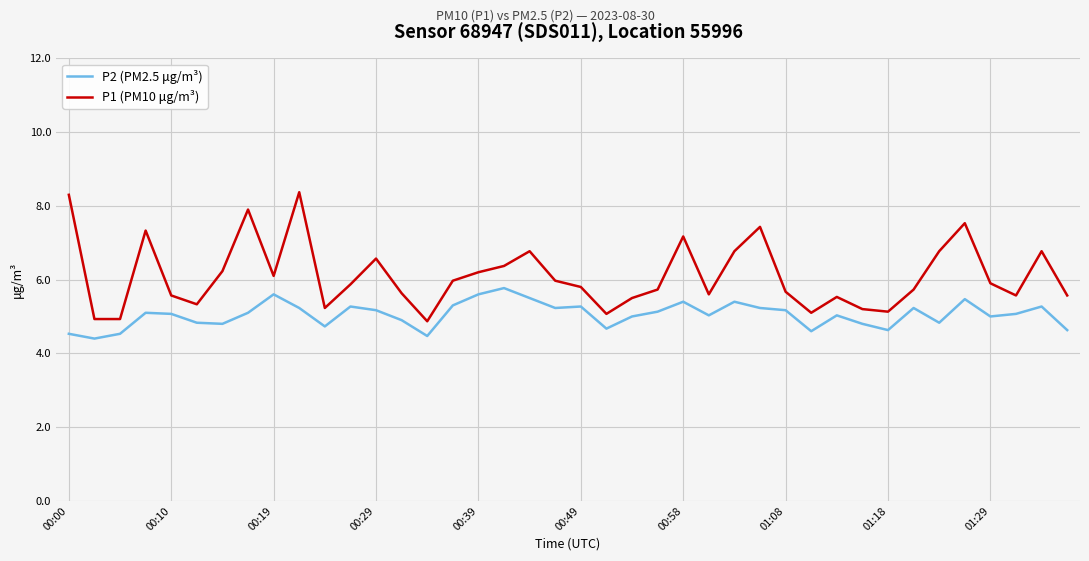

Which series has the widest spread of values?

P1 (PM10 μg/m³)